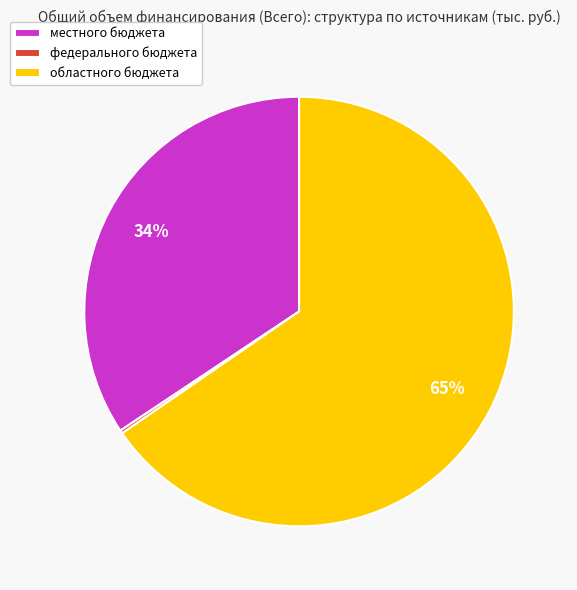

Is it true that областного бюджета is 65% of the pie?

True